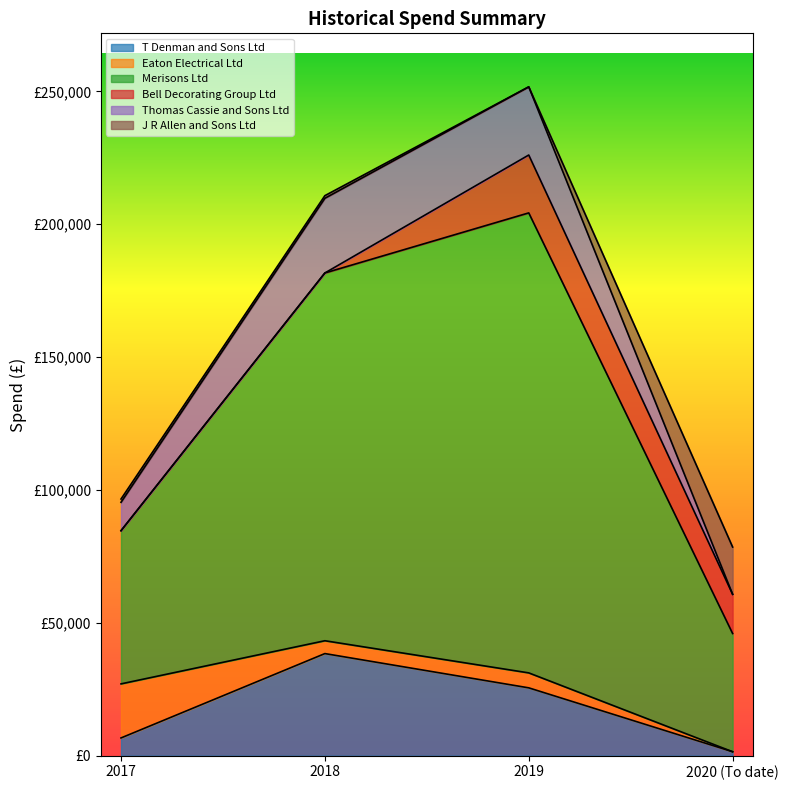

What are all the series names shown in the legend?

T Denman and Sons Ltd, Eaton Electrical Ltd, Merisons Ltd, Bell Decorating Group Ltd, Thomas Cassie and Sons Ltd, J R Allen and Sons Ltd